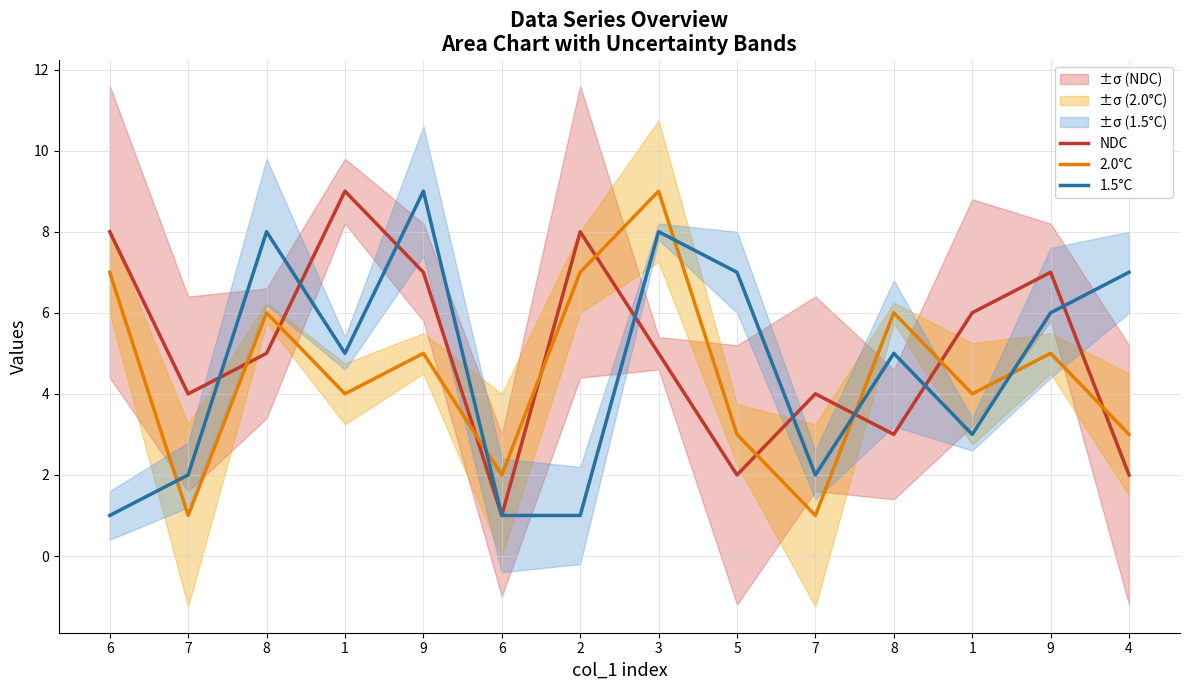

Is the value of 2.0°C at 1 greater than the value of 1.5°C at 7?

Yes